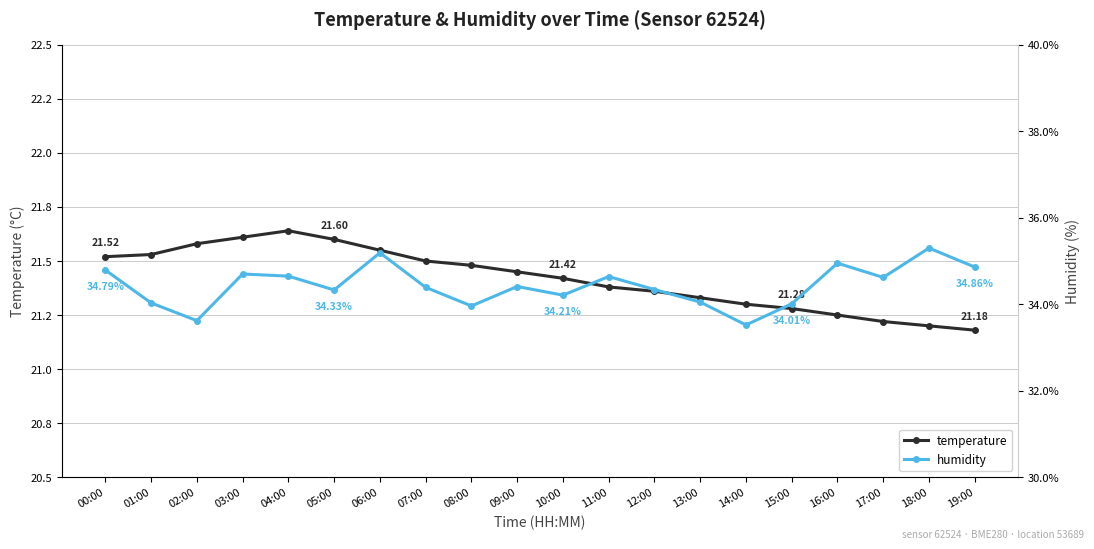

What is the value of the humidity point at the 6th from the left?

34.3